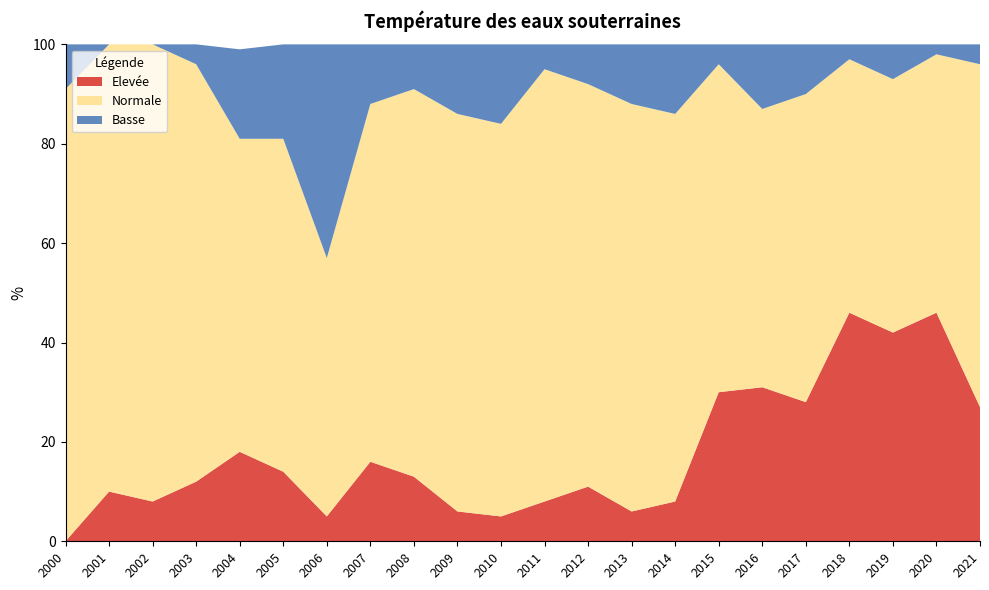

Reading left to right, what are all the values shown in this chart?

Elevée: 0	10	8	12	18	14	5	16	13	6	5	8	11	6	8	30	31	28	46	42	46	27
Normale: 91	90	92	84	63	67	52	72	78	80	79	87	81	82	78	66	56	62	51	51	52	69
Basse: 9	0	0	4	18	19	43	12	9	14	16	5	8	12	14	4	13	10	3	7	2	4